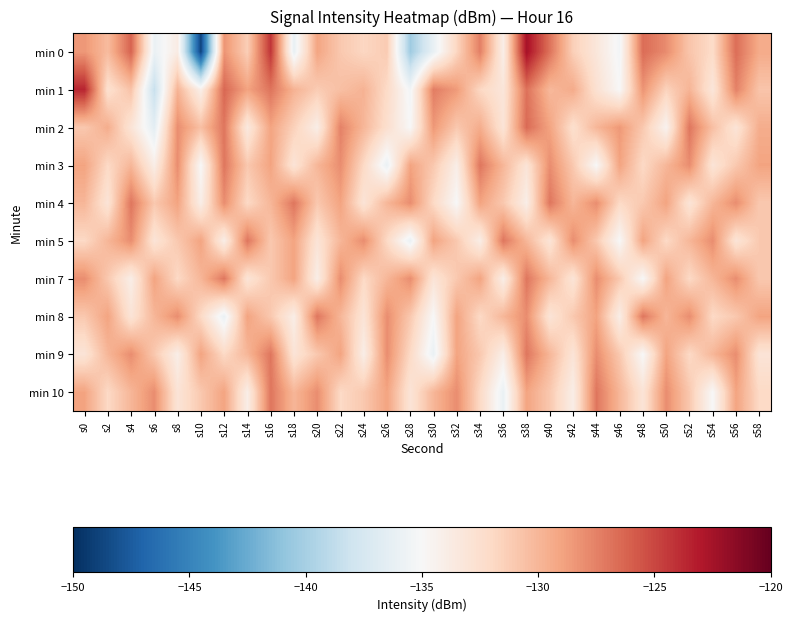

What is the spread (max minus min) of values at s6?

10.4